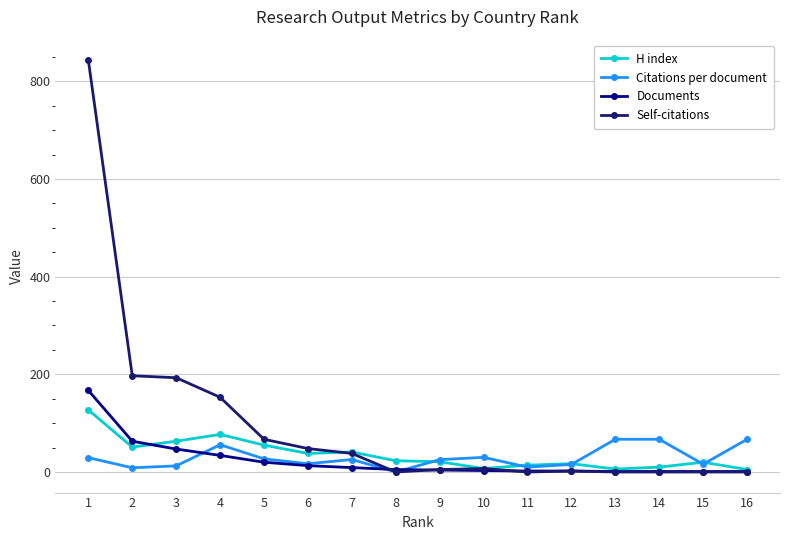

Which series changed the most between 2 and 12?

Self-citations